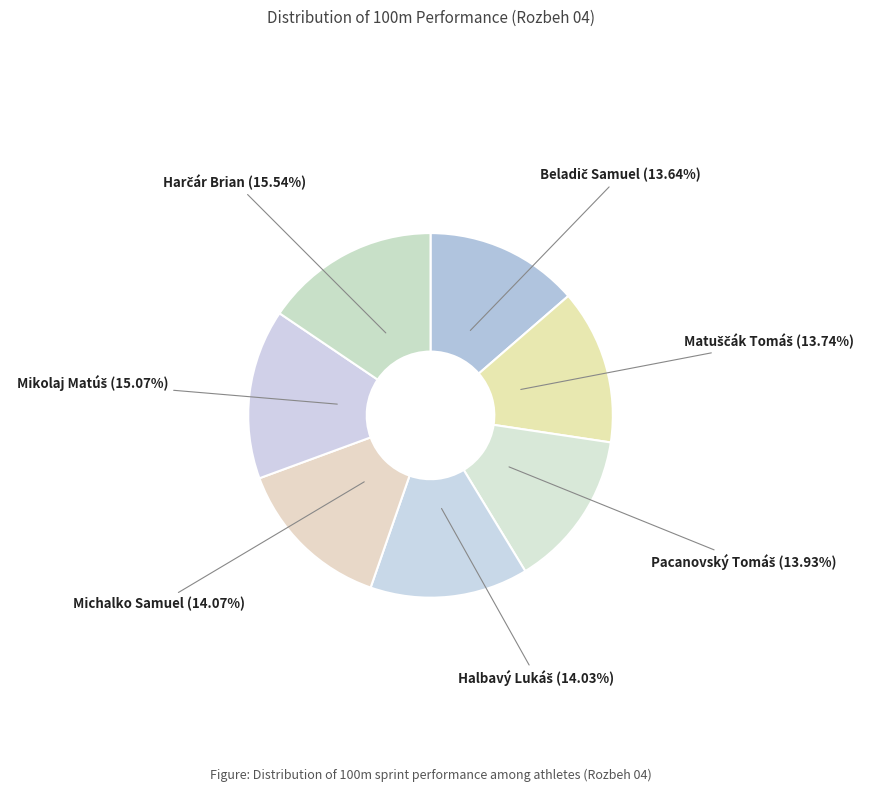

Is there any slice that represents more than half of the pie?

No